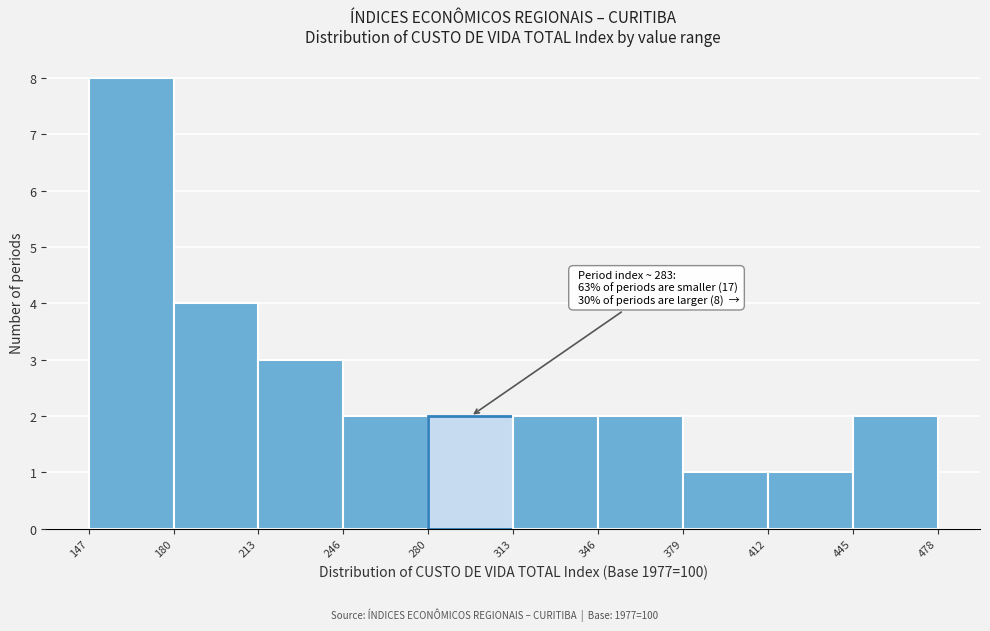

Which range on the x-axis has the tallest bar?

147 to 180